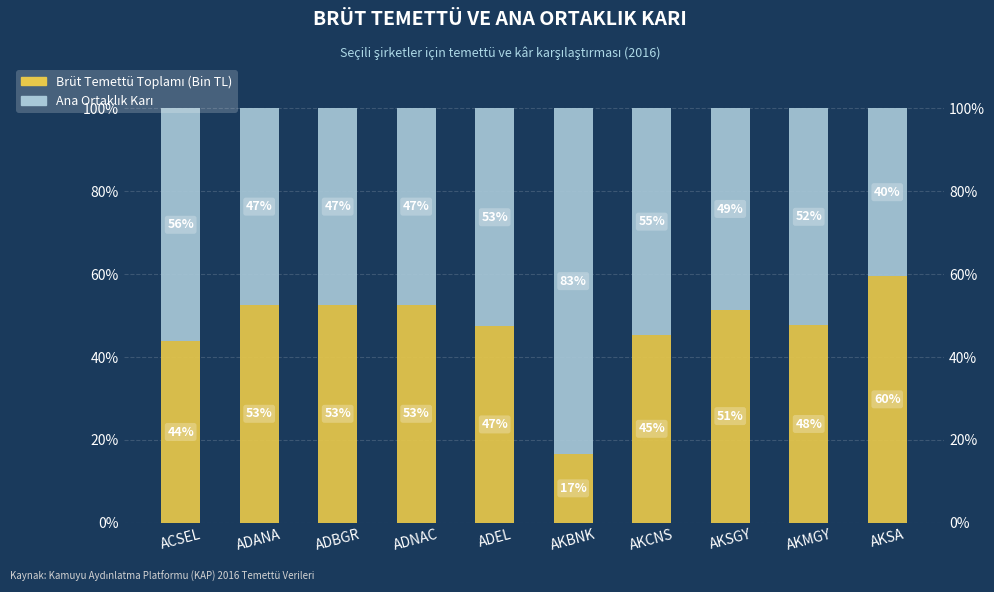

What is the minimum value for Brüt Temettü Toplamı (Bin TL)?

16.6